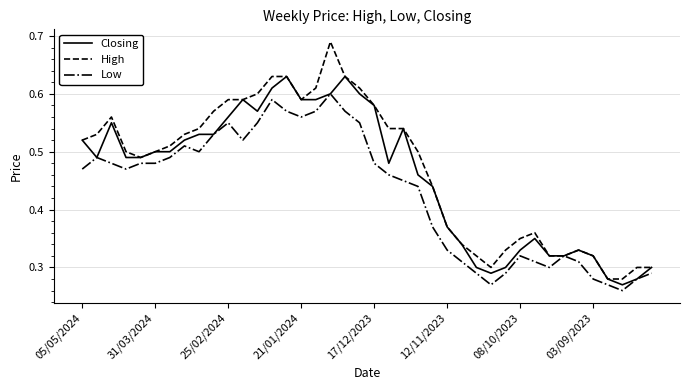

List the series in order of their peak value, highest first.

High, Closing, Low